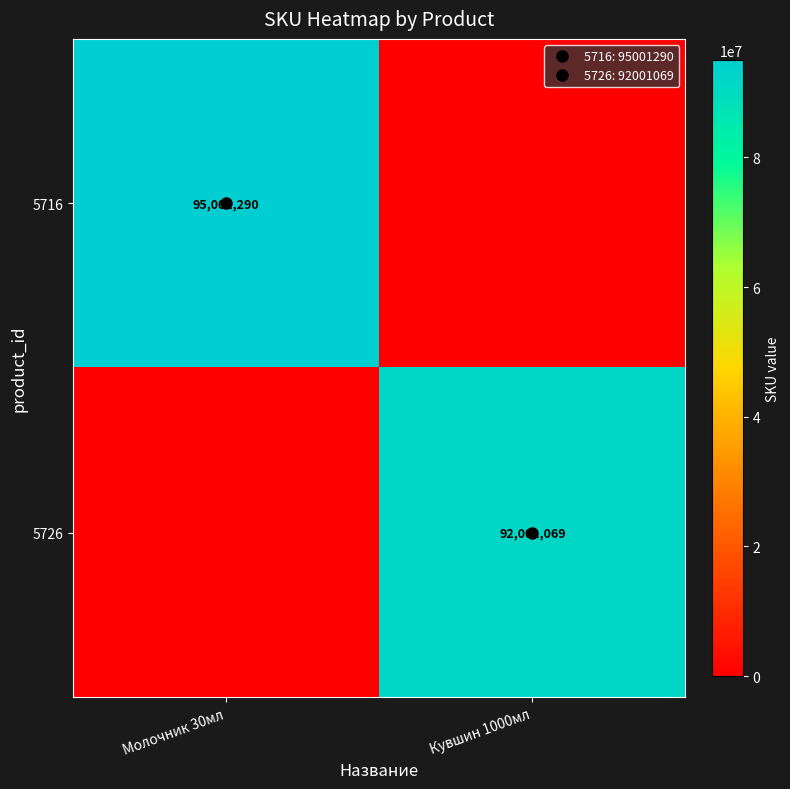

What is the difference between the 5716 values at Кувшин 1000мл and Молочник 30мл?

95001290